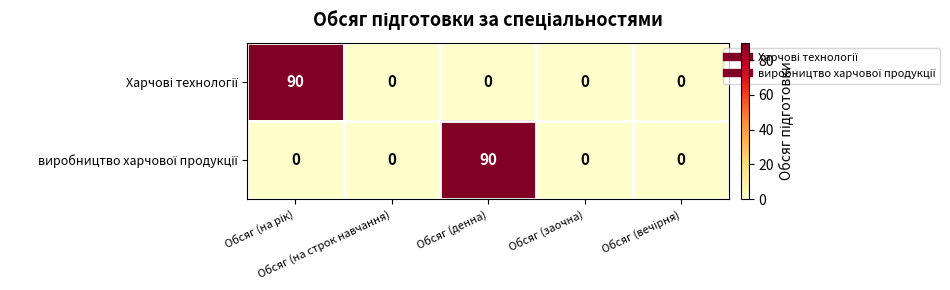

List the series in order of their peak value, lowest first.

Харчові технології, виробництво харчової продукції